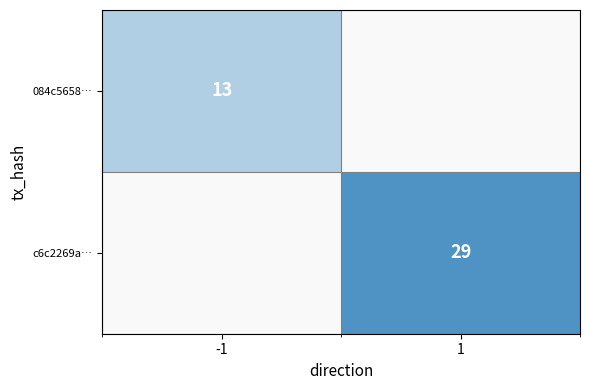

The value of 084c5658… at -1 is 19. True or false?

False